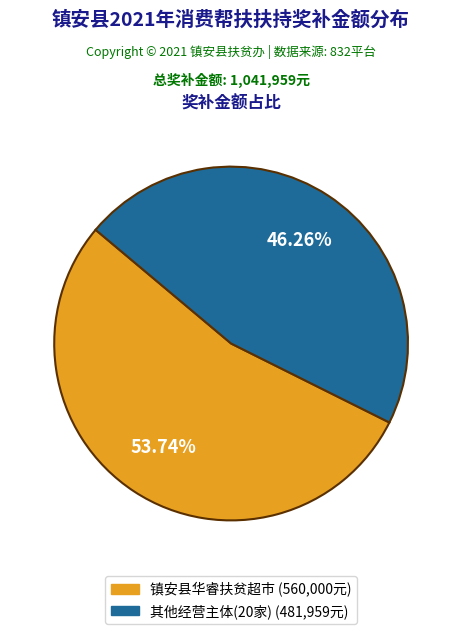

Does any single category account for the majority?

Yes